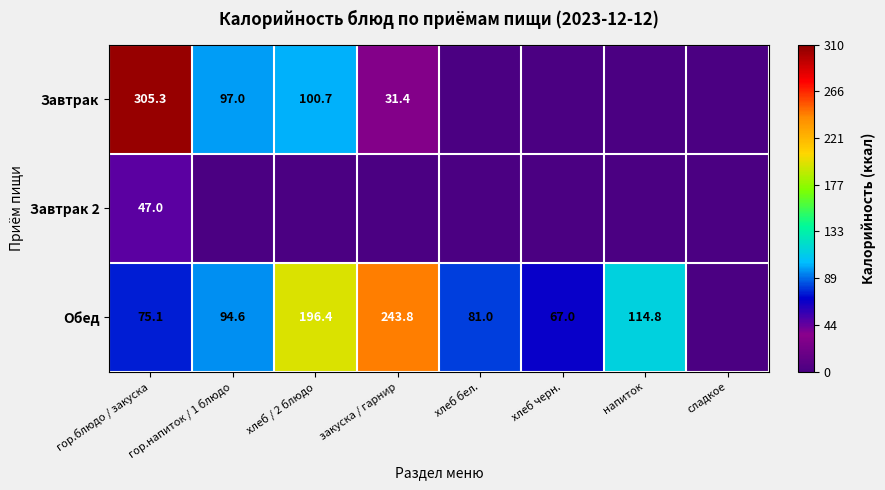

The Обед series shows 67.0 at хлеб черн.. True or false?

True